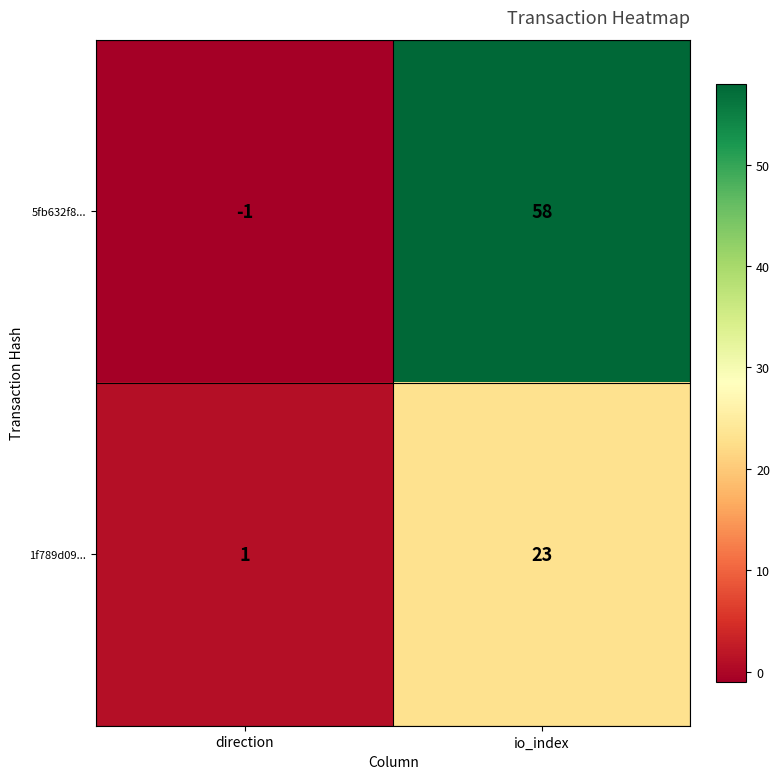

How many data points does each series have?

2